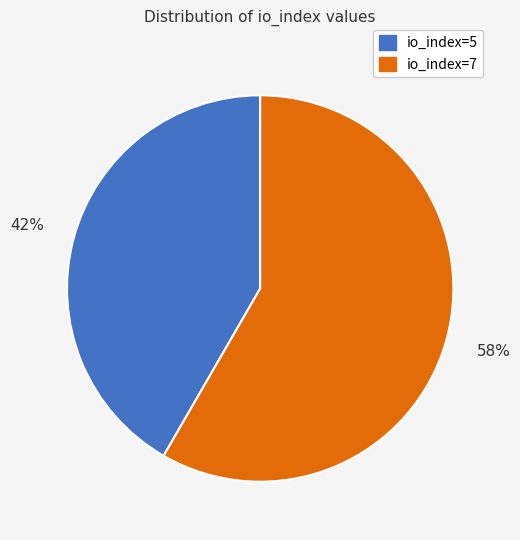

Which has a higher value, io_index=5 or io_index=7?

io_index=7